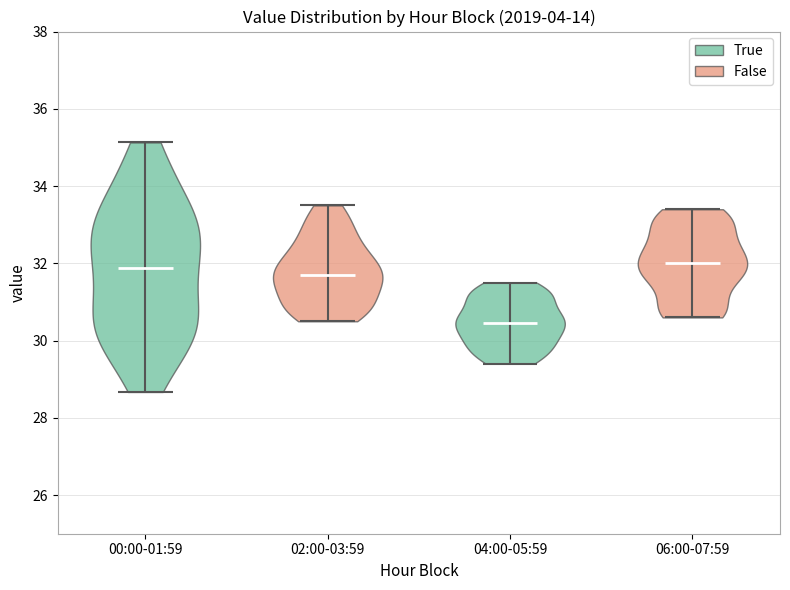

Reading left to right, read every violin against the y-axis: where its median line is, and the lowest and highest points it reaches. The values are not printed on the chart, so give them approximately, as read against the axis.

00:00-01:59: median line 31.8, lowest point 28.6, highest point 35.2
02:00-03:59: median line 31.8, lowest point 30.6, highest point 33.6
04:00-05:59: median line 30.4, lowest point 29.4, highest point 31.6
06:00-07:59: median line 32.0, lowest point 30.6, highest point 33.4